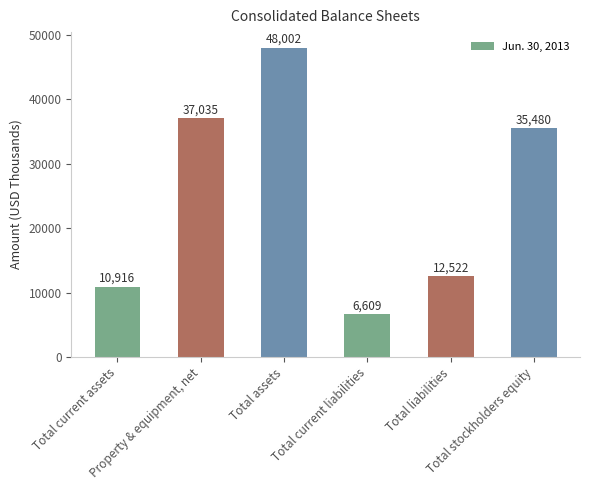

What is the ratio of the value at Total liabilities to the value at Total assets?

0.3